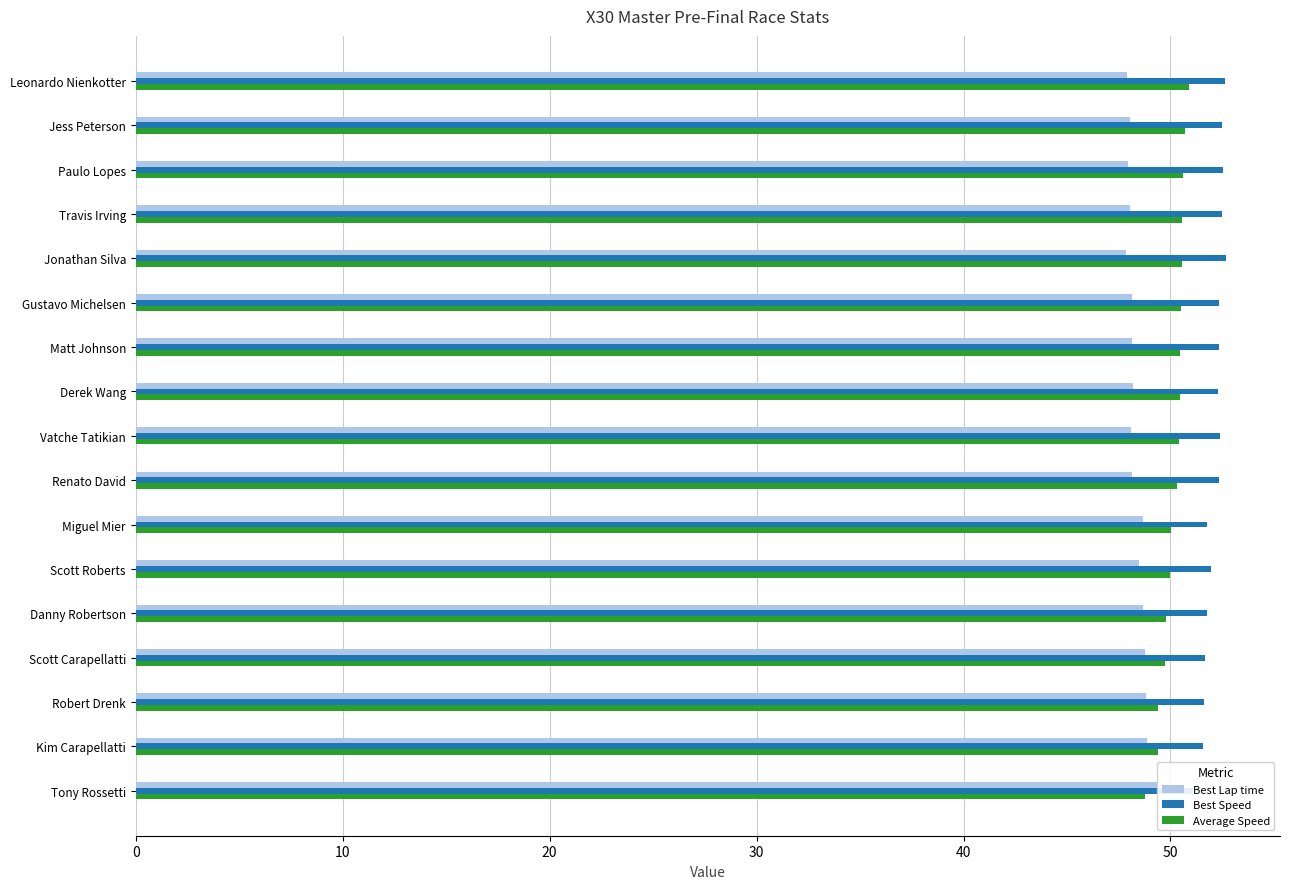

Read the Best Lap time value at Scott Carapellatti.

48.8